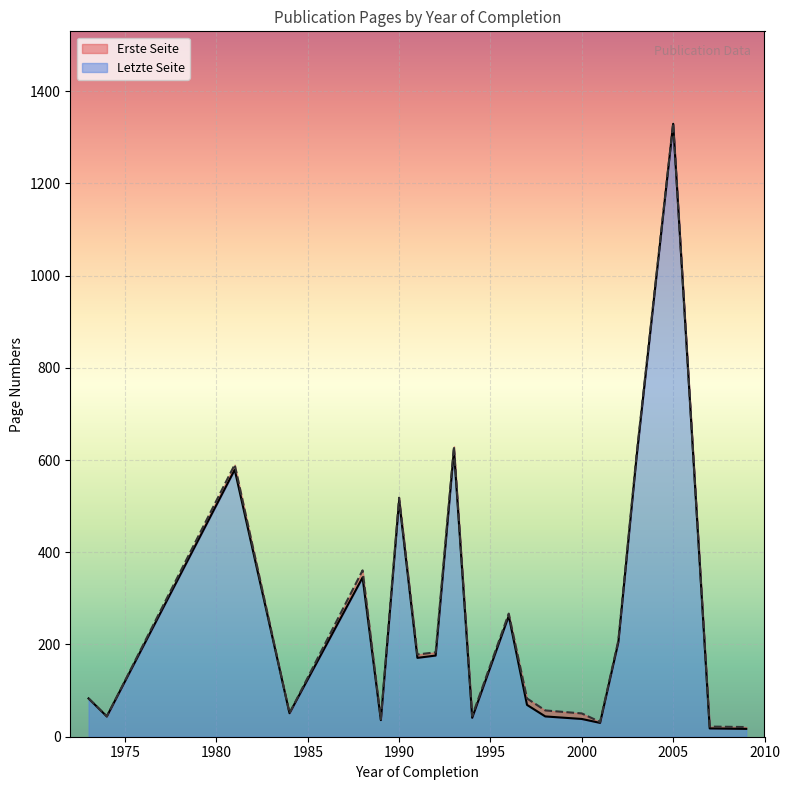

Which category has the highest value in the Letzte Seite series?

2005